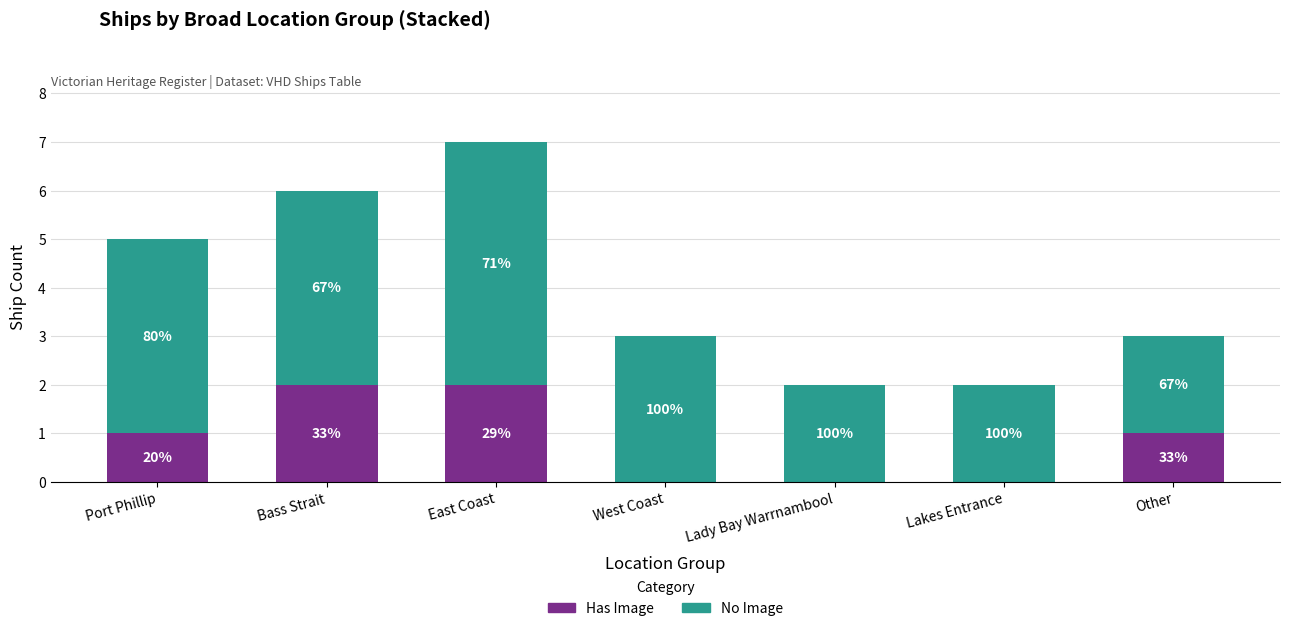

At which category is the sum across all series the highest?

East Coast